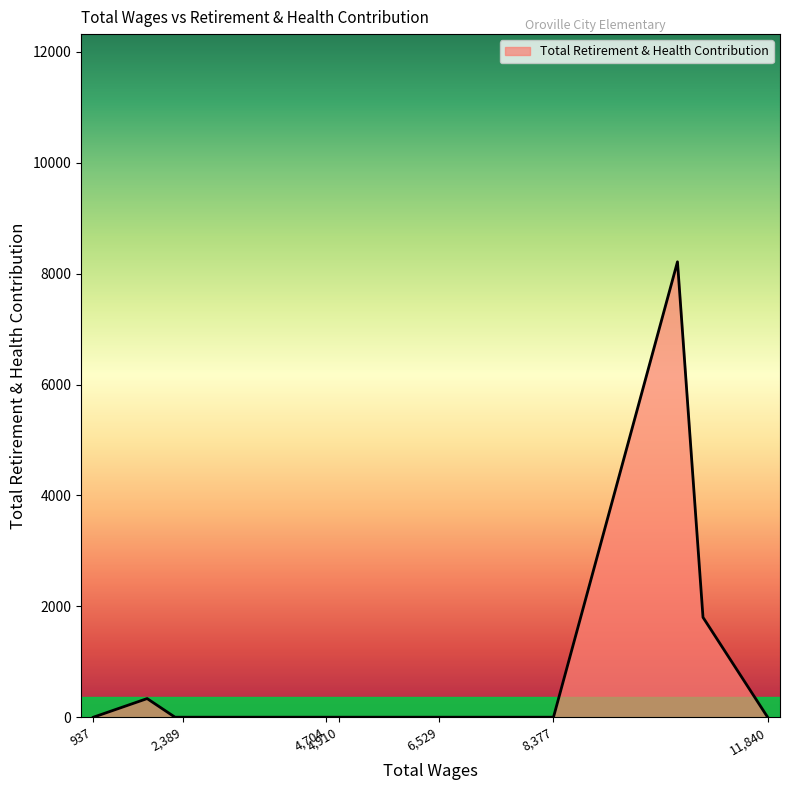

Which category has the highest value across all series?

10382.0